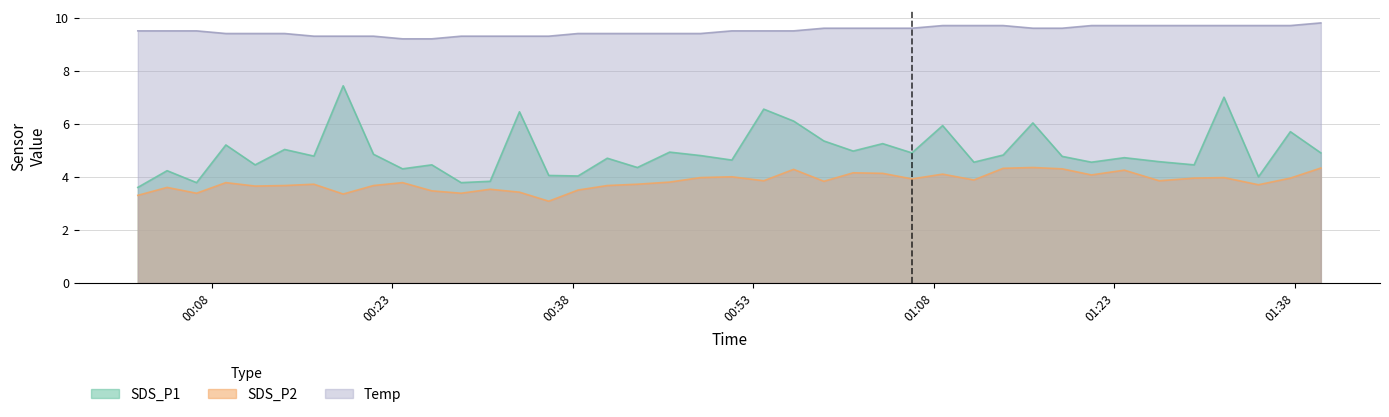

Which series has the largest total across all categories?

Temp